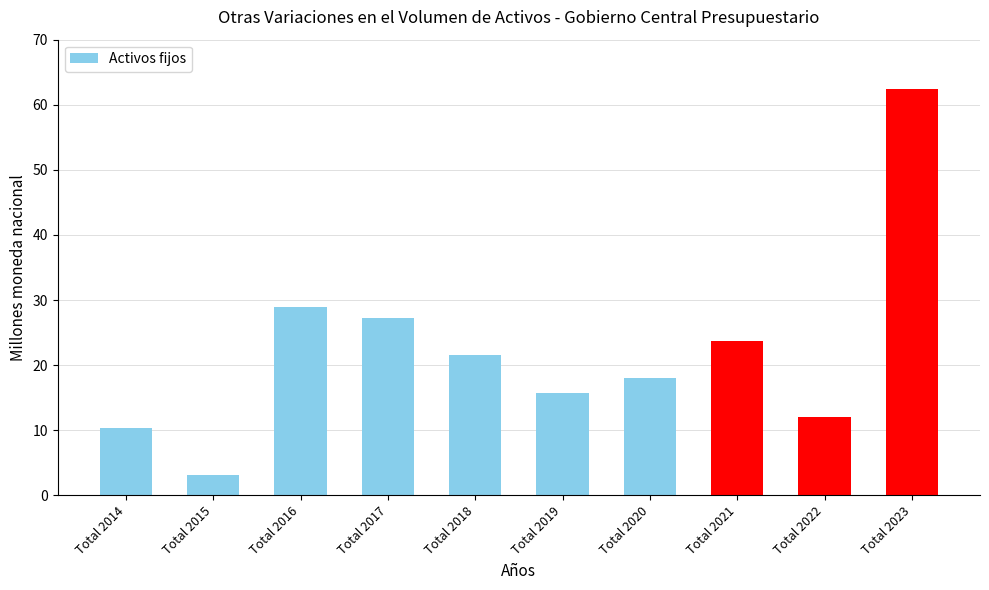

What is the change in value from Total 2015 to Total 2020?

+15.0